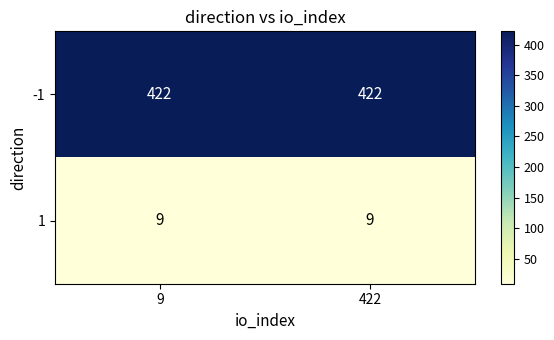

Is it true that -1 equals 554 at 422?

False